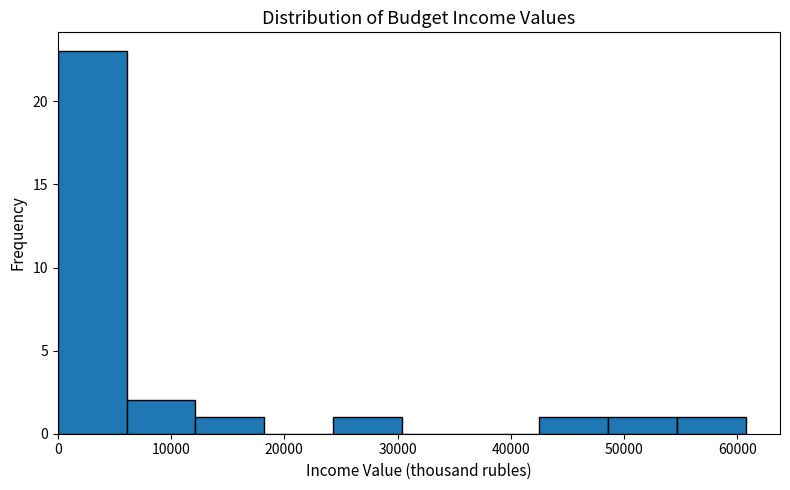

Which range on the x-axis has the tallest bar?

0 to 6000